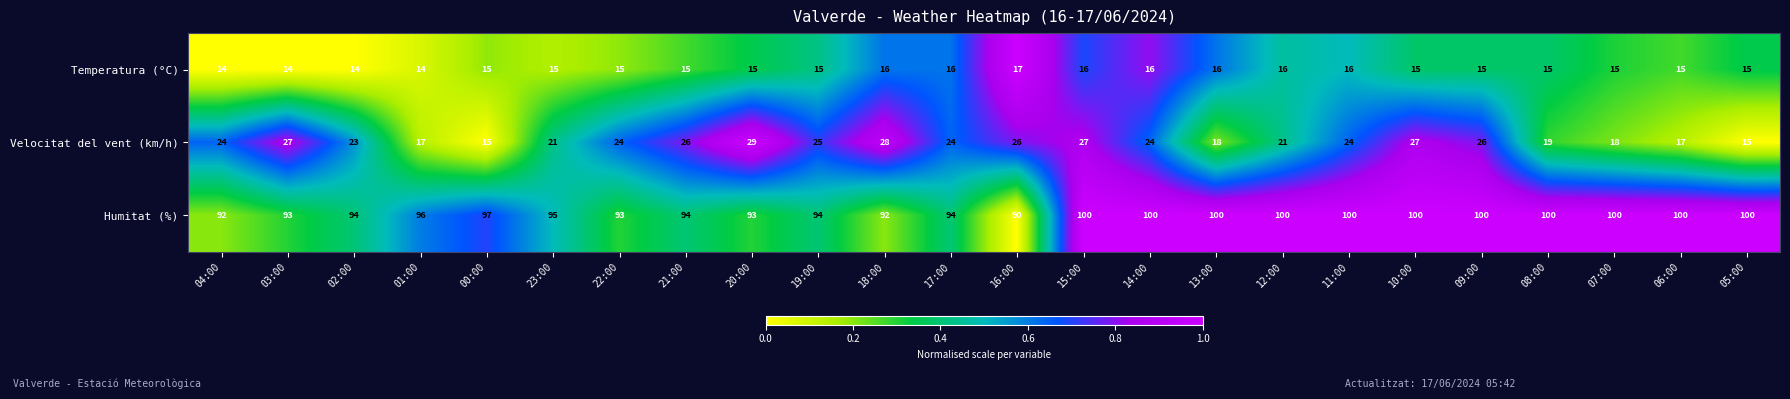

At how many categories does at least one series exceed 25?

24